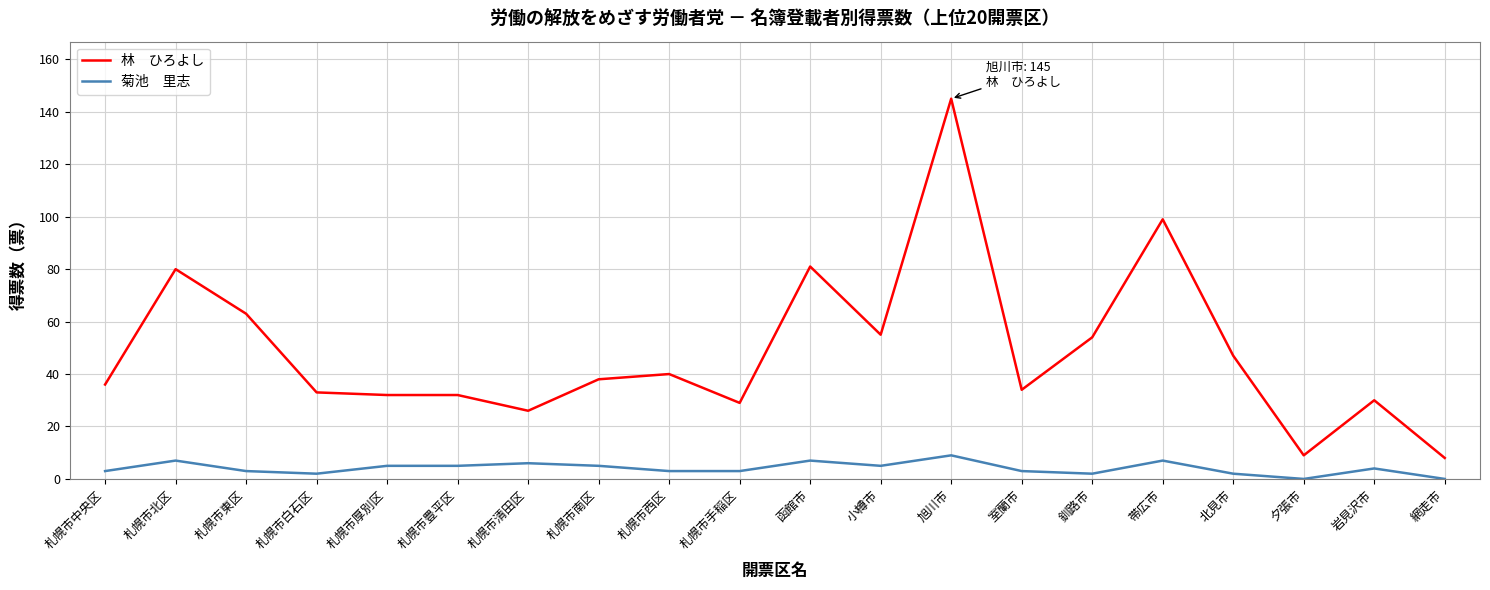

Does the chart have visible grid lines?

Yes